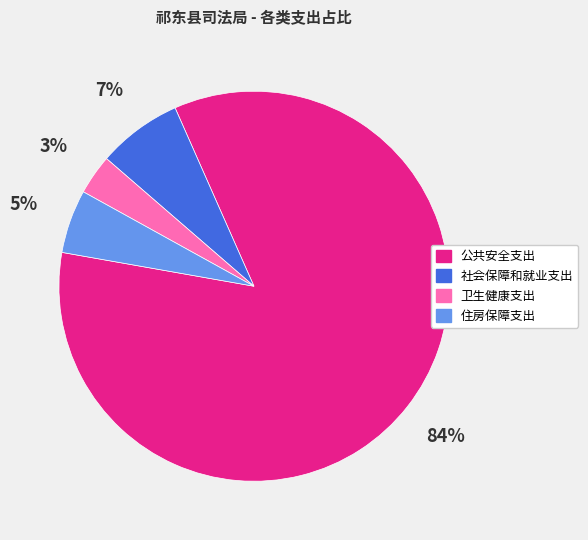

The 社会保障和就业支出 slice represents 7% of the pie. True or false?

True